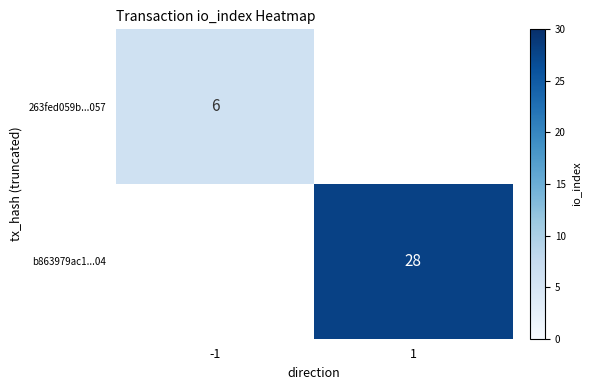

True or false: b863979ac1...04 has a value of 12 at 1.

False